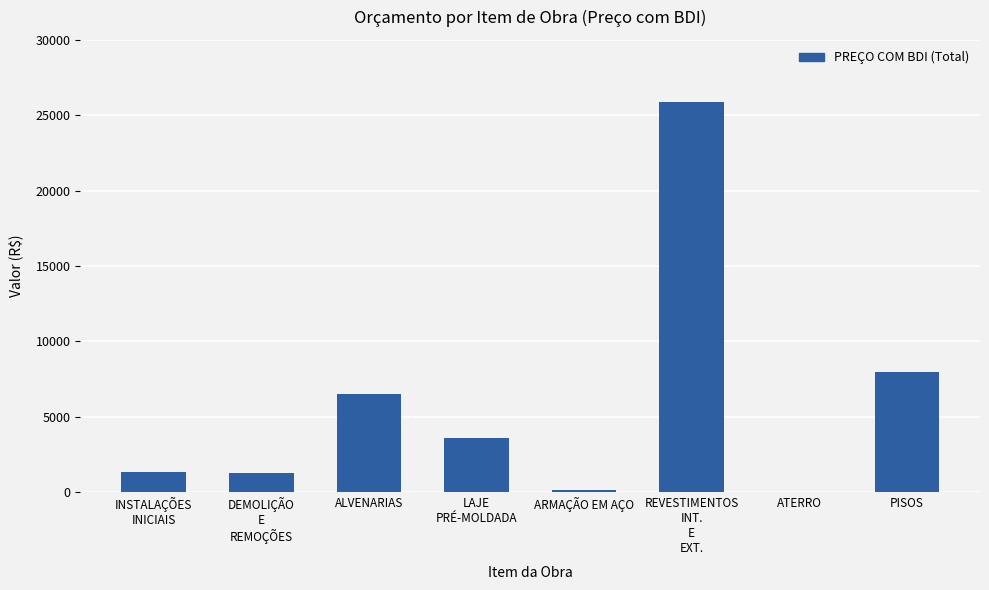

What is the sum of the values at ATERRO and LAJE
PRÉ-MOLDADA?

3581.9